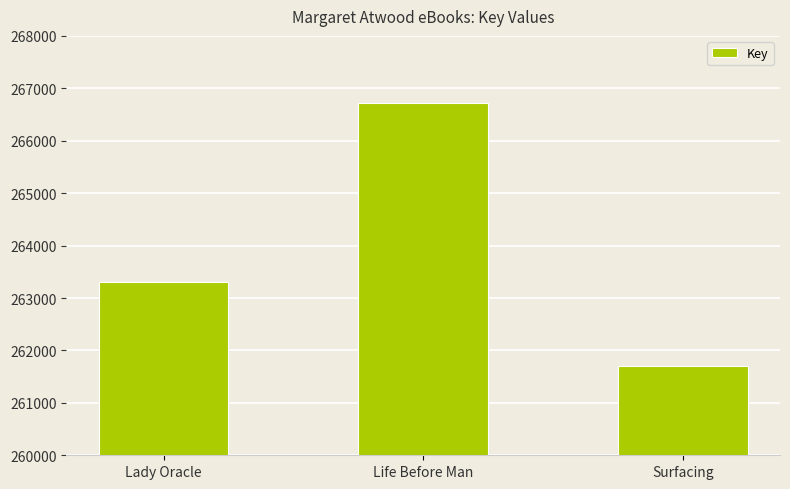

How many data points are less than 263296?

1